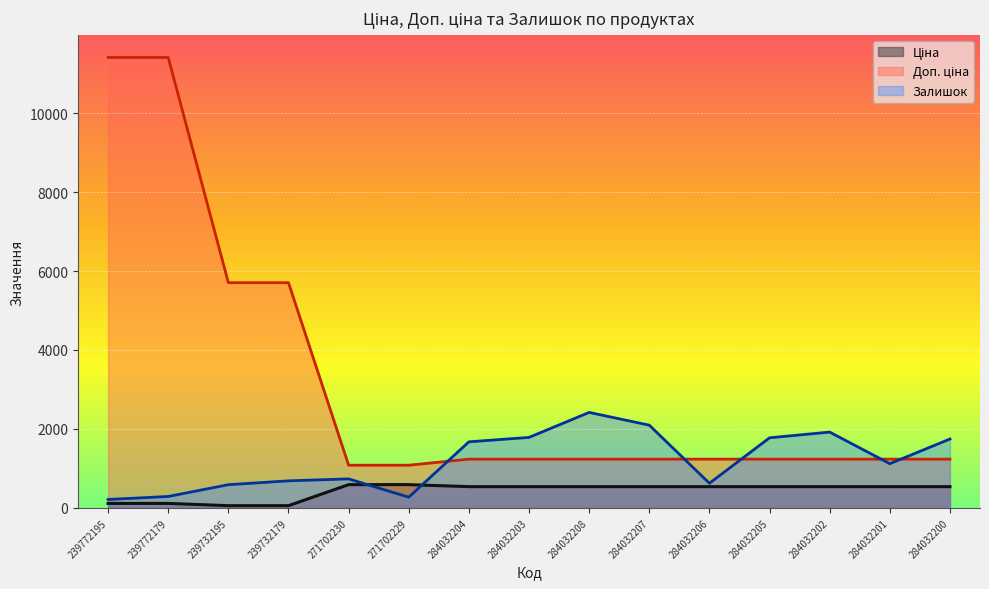

True or false: Ціна has more than 2 points higher than both neighbors.

False